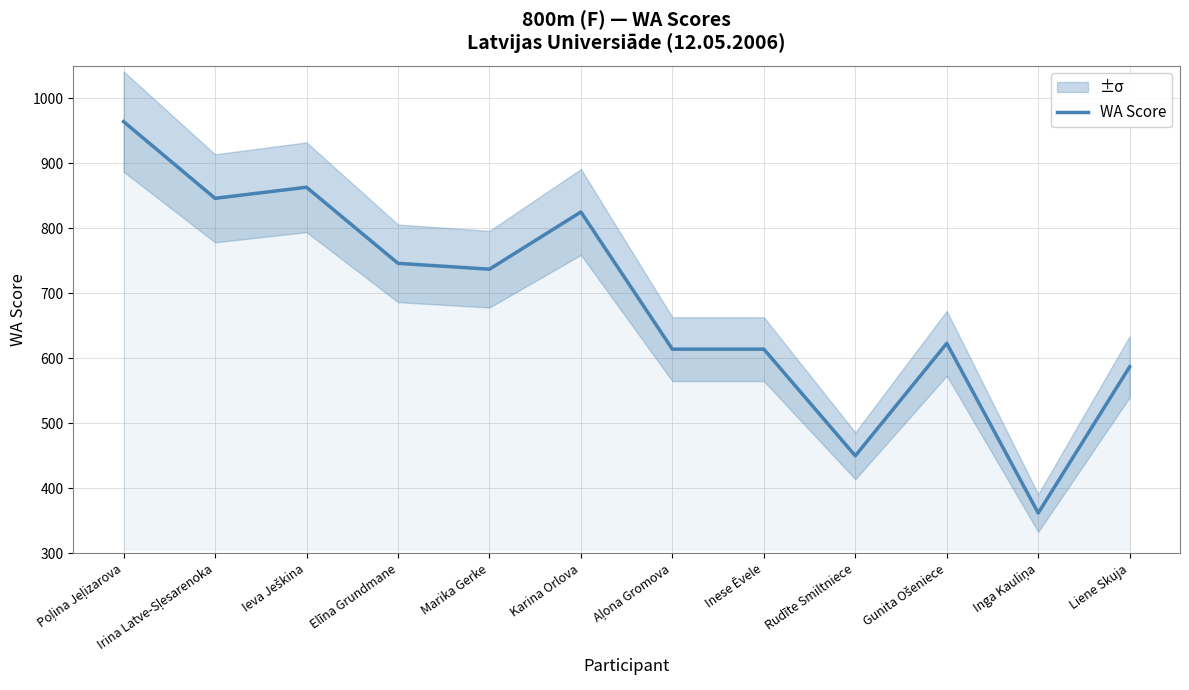

What is the difference between the values at Inese Ēvele and Inga Kauliņa?

252